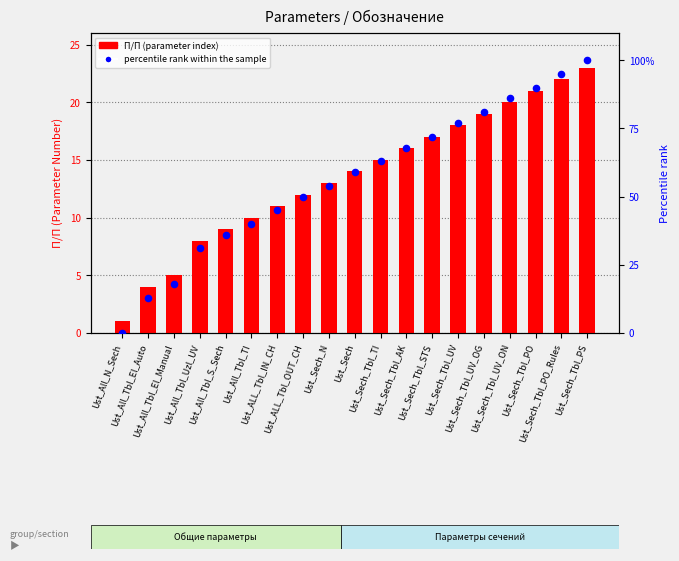

At which category is the sum across all series the highest?

Ust_Sech_Tbl_PS